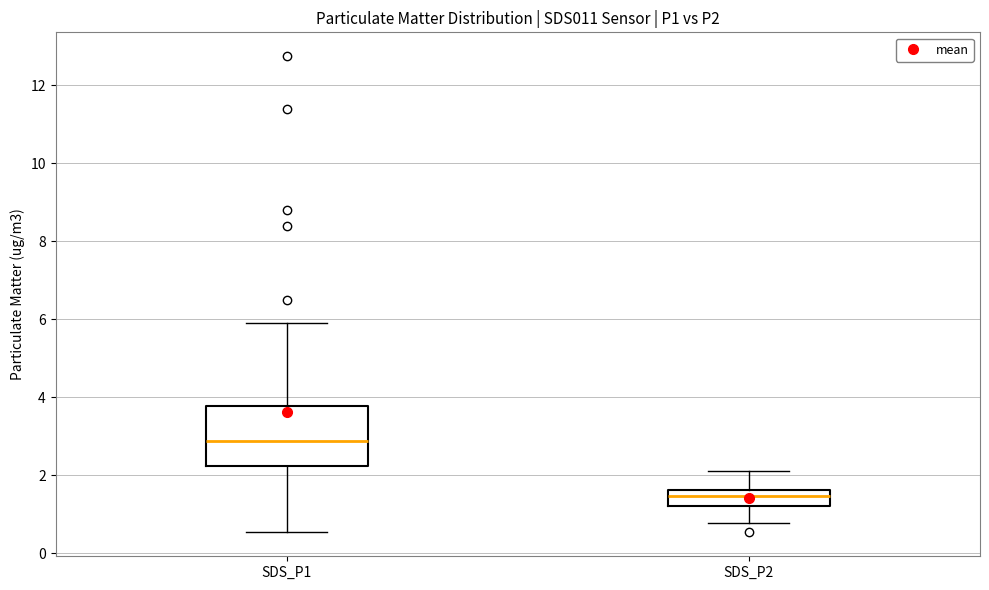

Where is the lower edge of the box for SDS_P1 on the y-axis? The values are not printed on the chart, so give them approximately, as read against the axis.

2.2